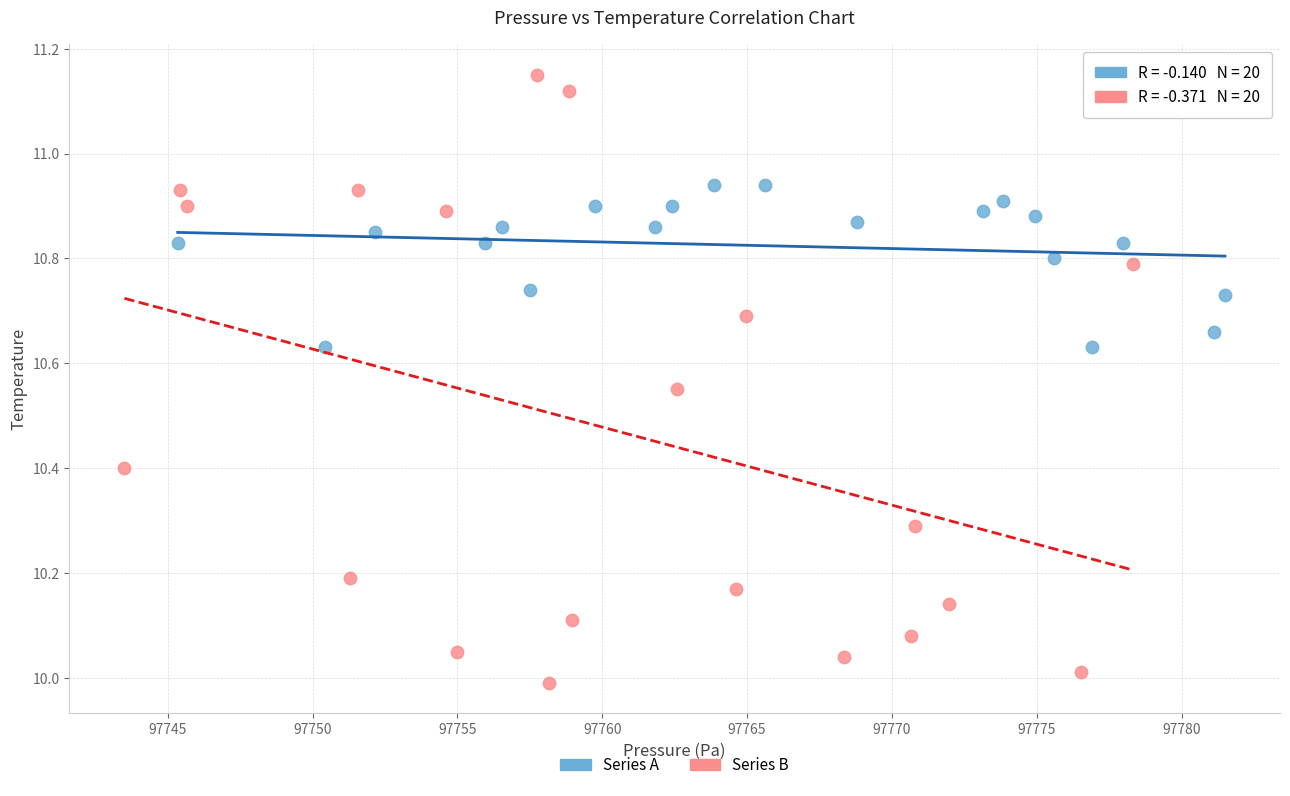

Which series contains the highest Y value?

Series B